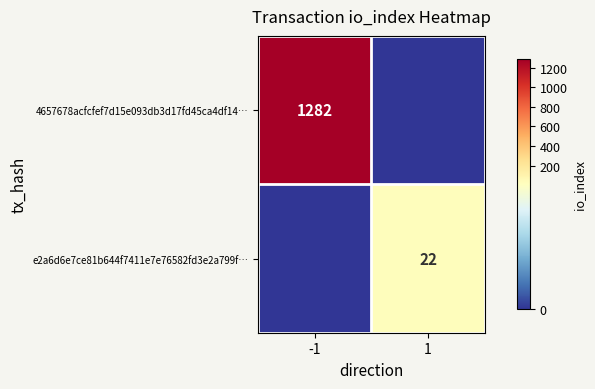

The e2a6d6e7ce81b644f7411e7e76582fd3e2a799f… series shows 22 at 1. True or false?

True